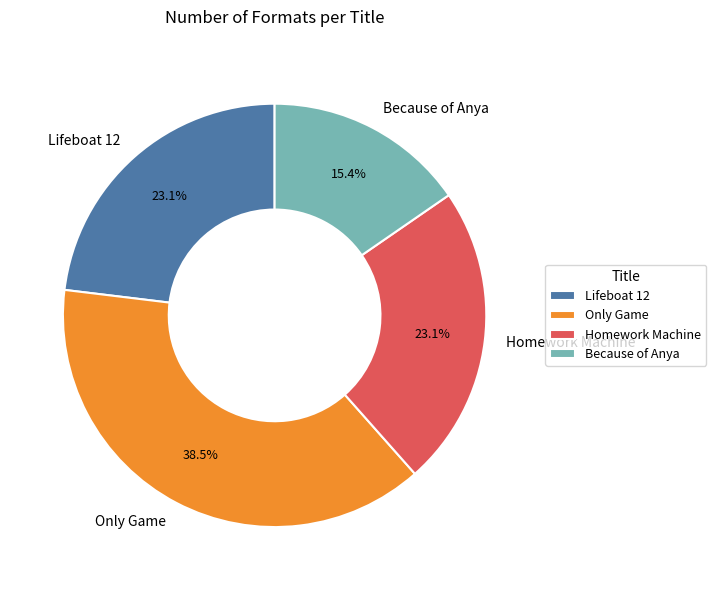

To the nearest percent, what is the combined percentage of Lifeboat 12 and Because of Anya?

38%